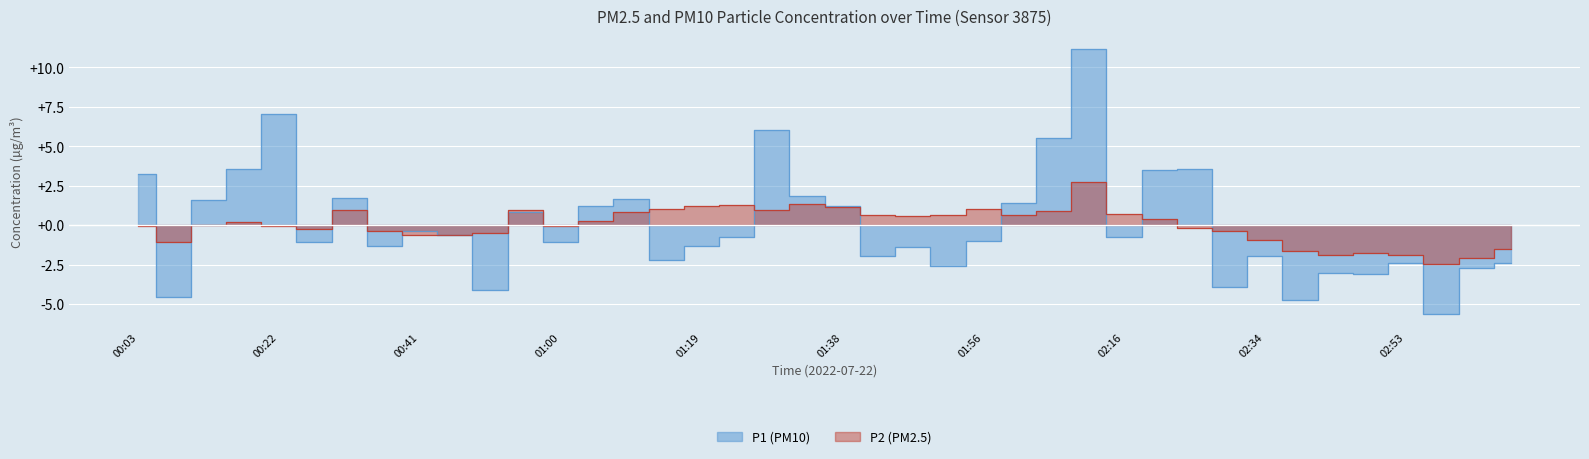

After their last crossing, which series has the higher values: P2 or P1?

P2